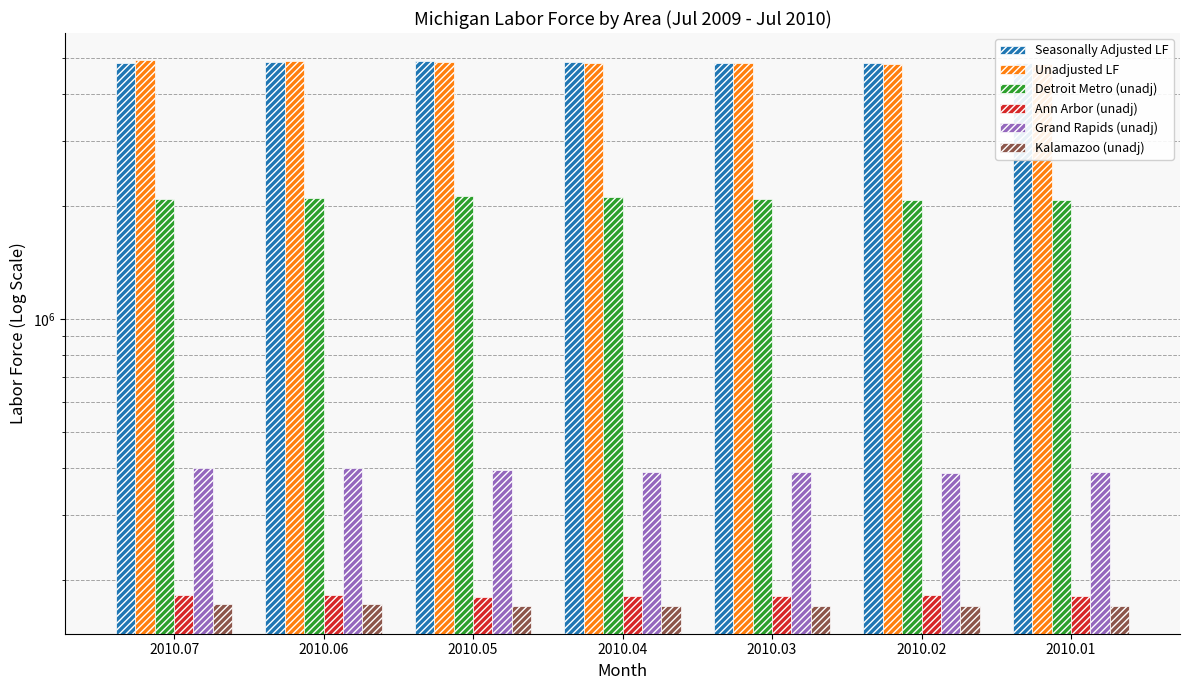

Which series has the largest range (max minus min)?

Unadjusted LF